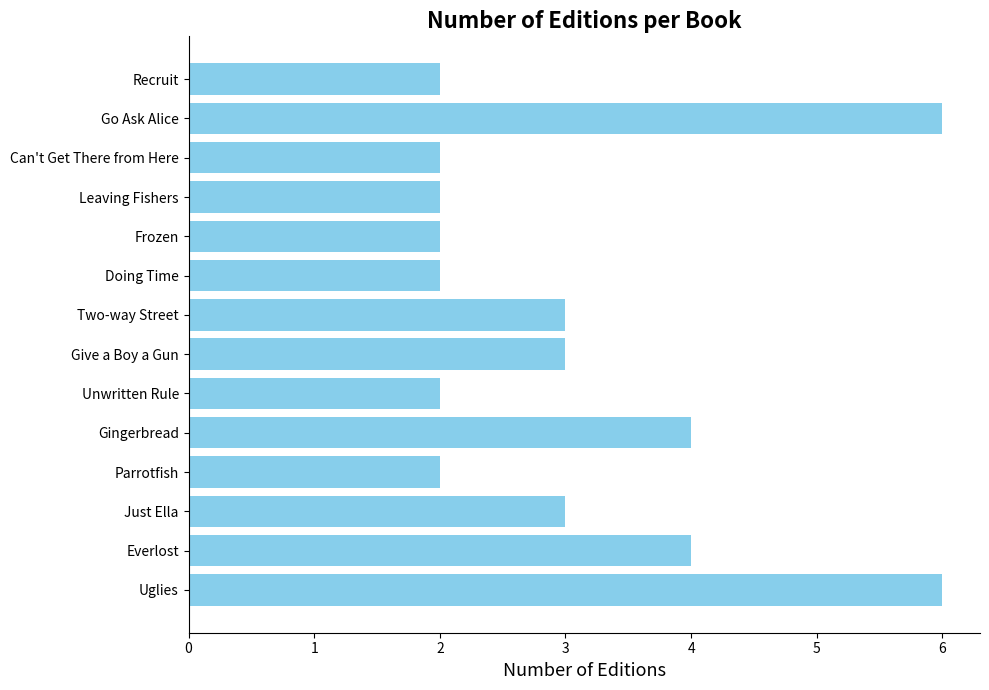

What is the average value?

3